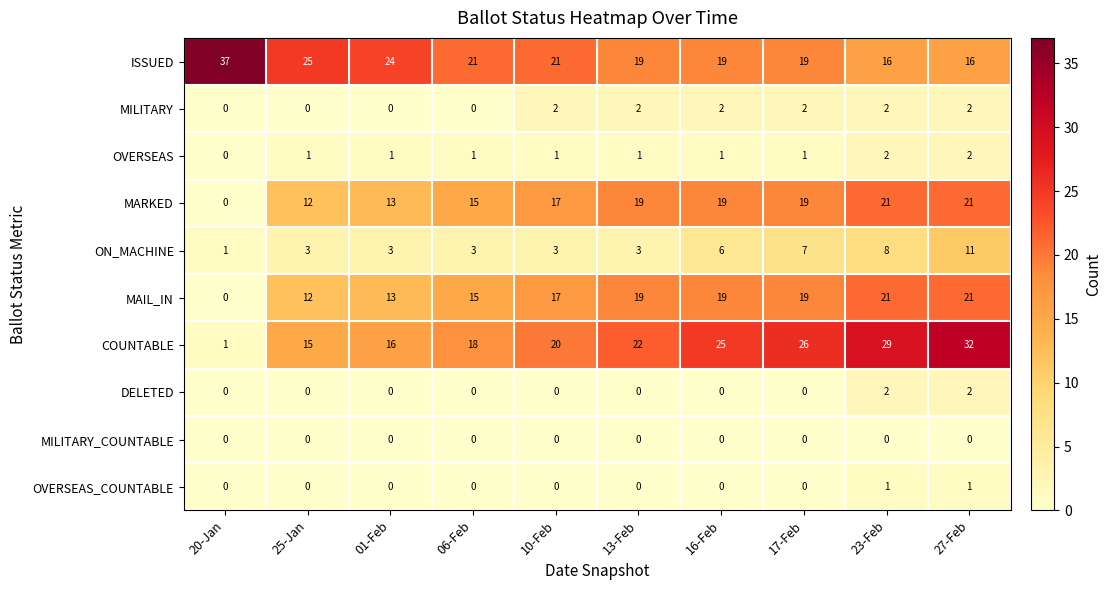

How many values in DELETED are above zero?

2